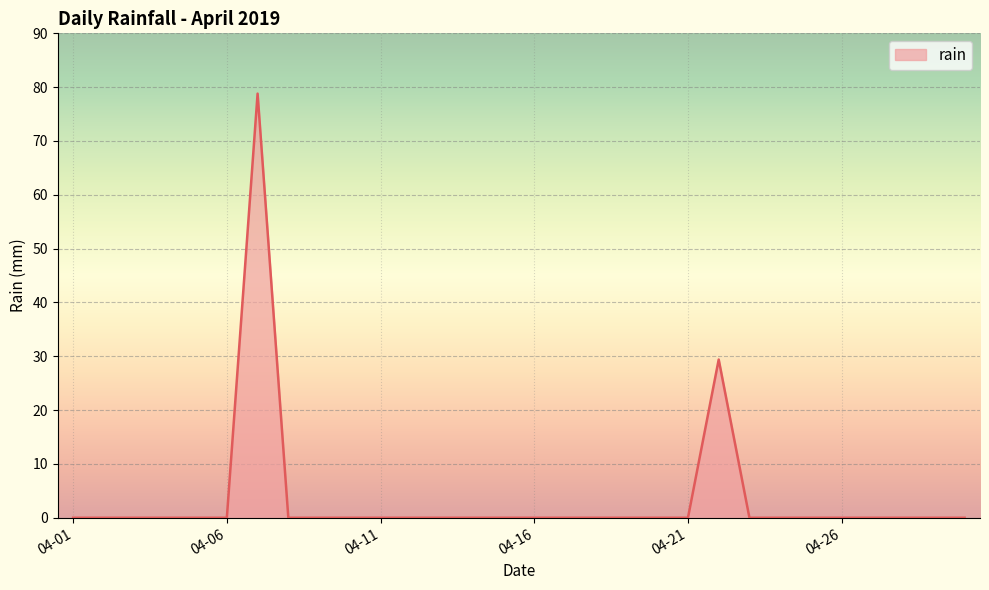

Reading left to right, list all the values displayed in this chart.

0.0	0.0	0.0	0.0	0.0	0.0	78.8	0.0	0.0	0.0	0.0	0.0	0.0	0.0	0.0	0.0	0.0	0.0	0.0	0.0	0.0	29.4	0.0	0.0	0.0	0.0	0.0	0.0	0.0	0.0